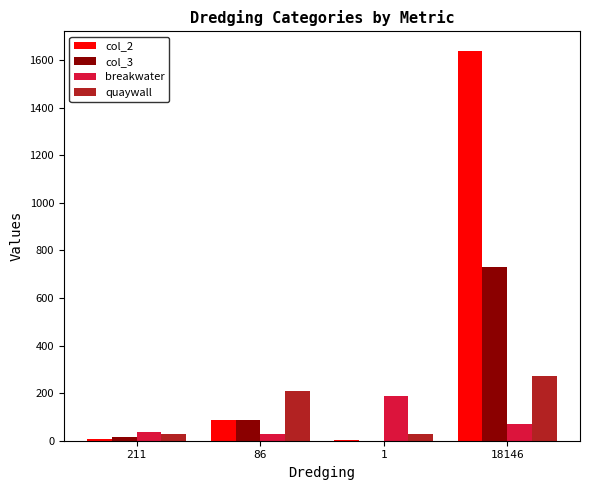

Which series has the largest range (max minus min)?

col_2